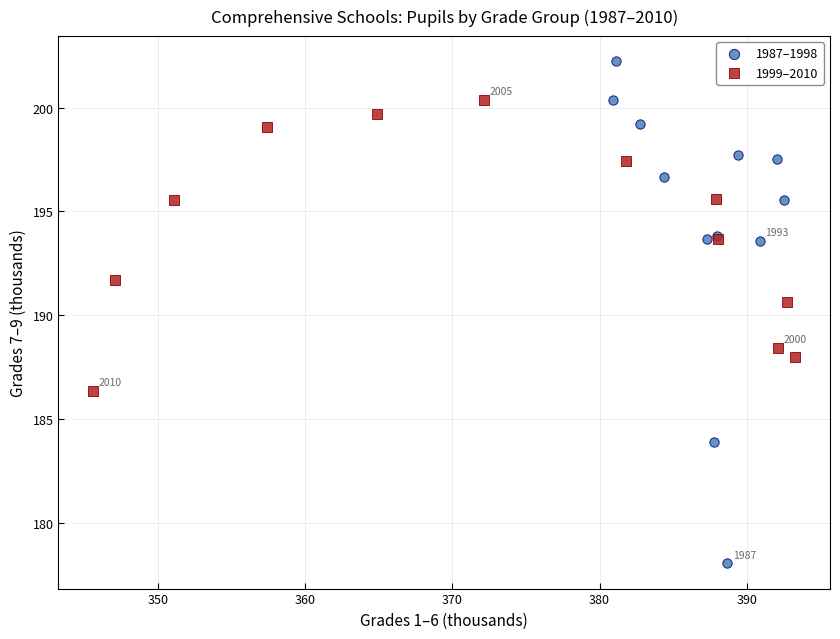

Which series reaches the minimum Y coordinate?

1987–1998